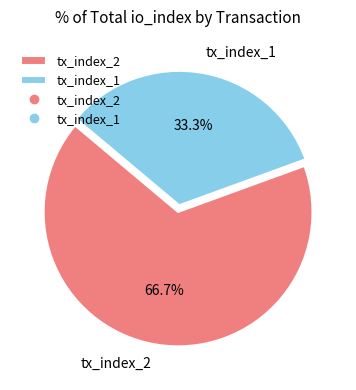

Which slice represents more than half of the pie?

tx_index_2